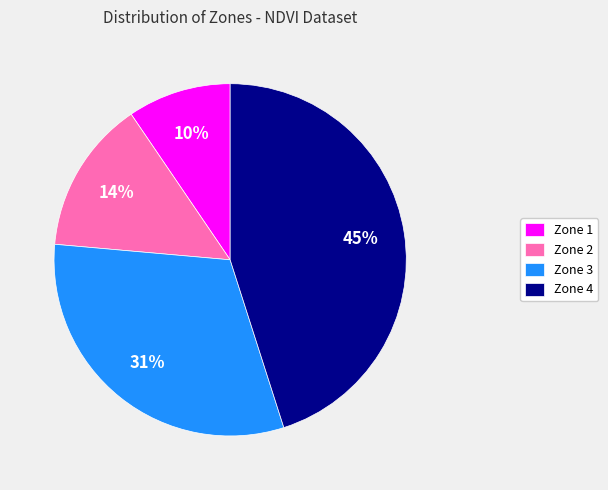

Rank the categories by value from highest to lowest.

Zone 4, Zone 3, Zone 2, Zone 1